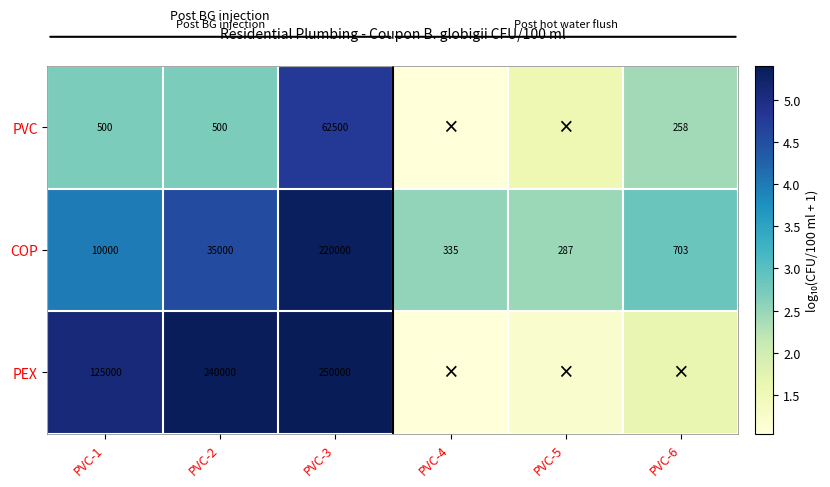

Rank the series at PVC-1 from highest to lowest value.

PEX, COP, PVC